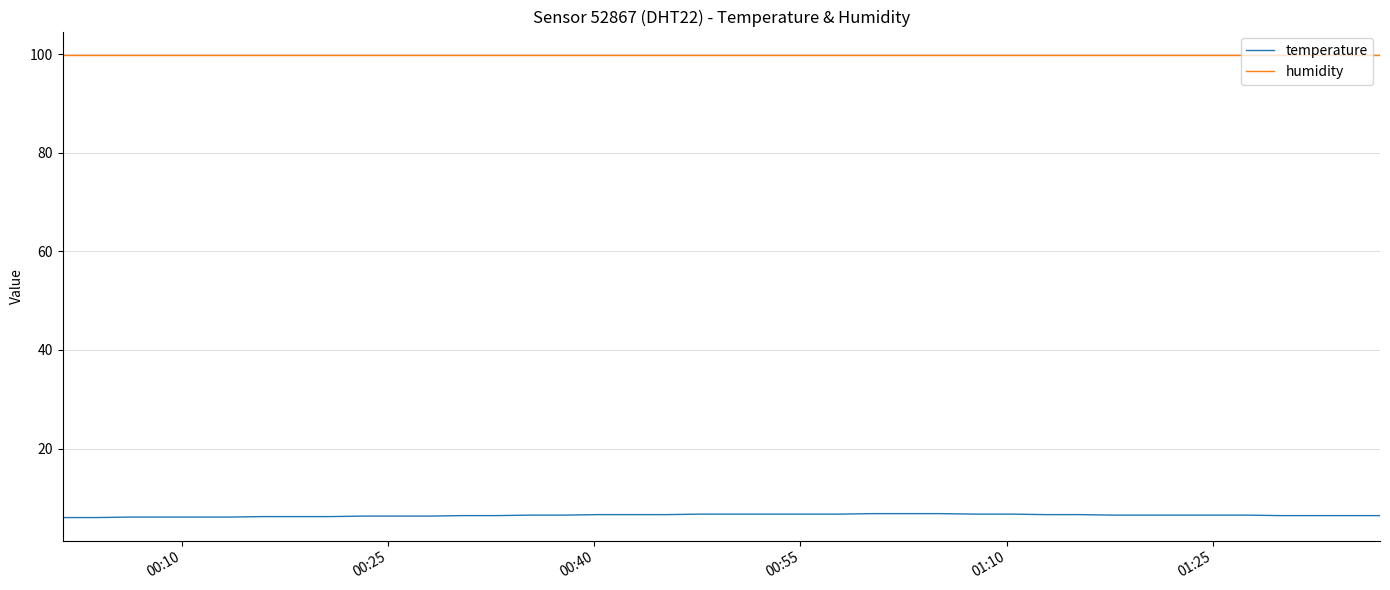

What is the minimum value for humidity?

99.9